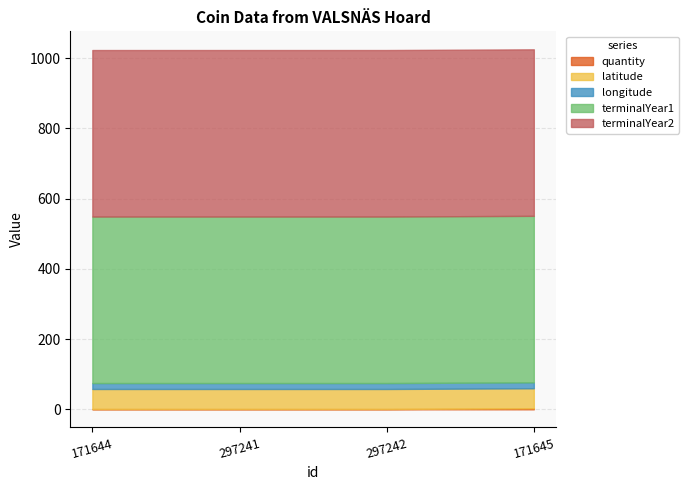

Which label corresponds to the smallest value in the chart?

171644